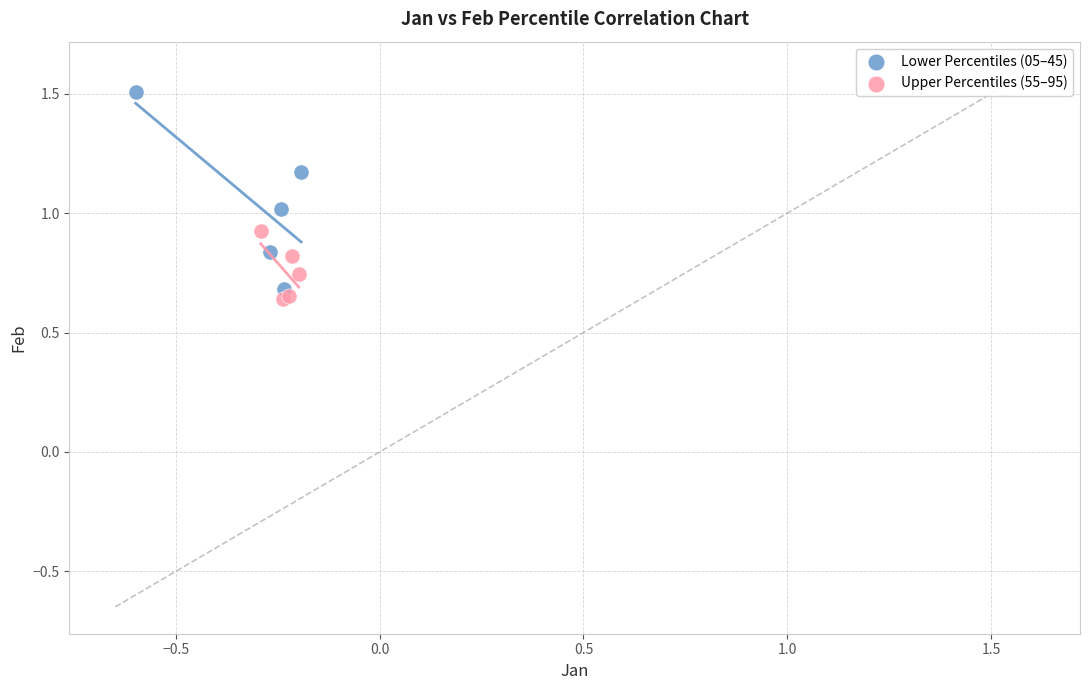

Which series contains the lowest Y value?

Upper Percentiles (55–95)